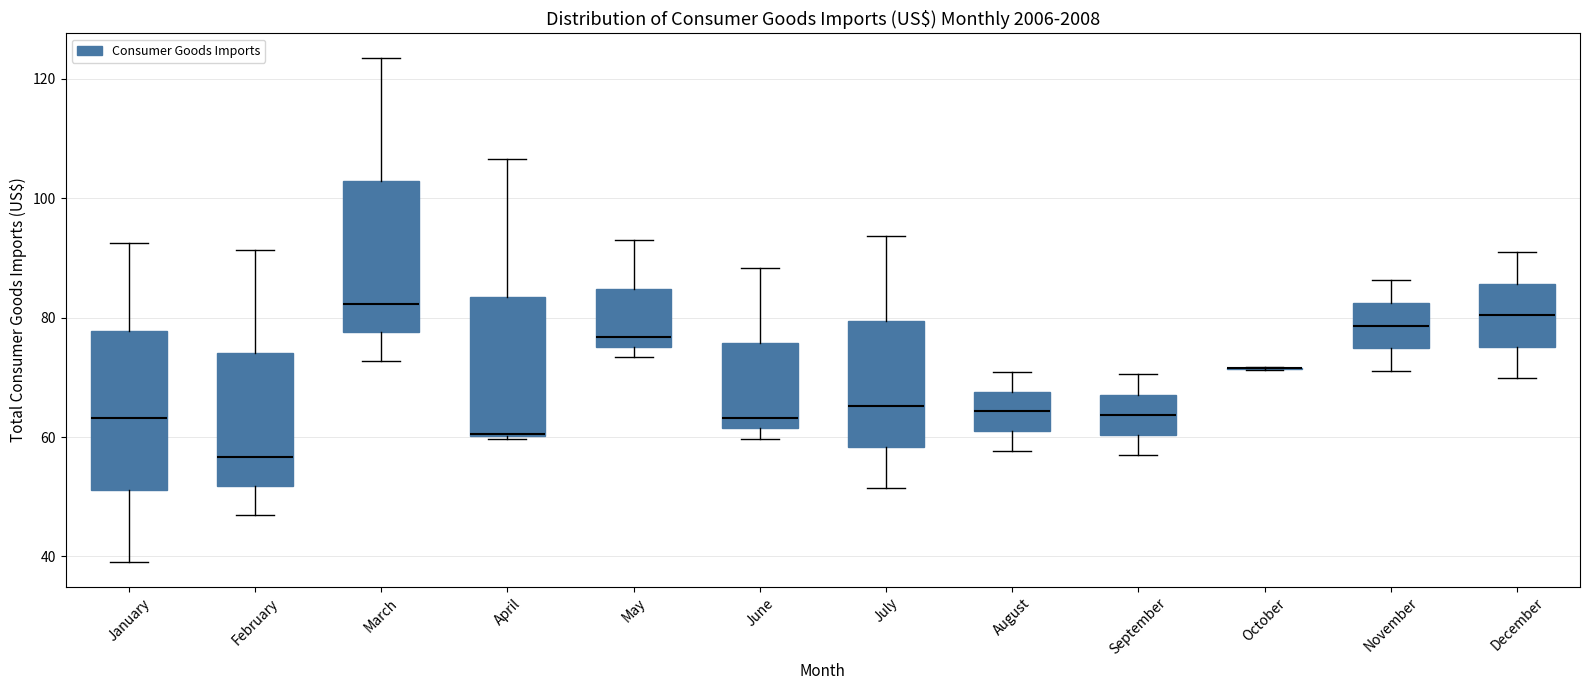

Where does the lower whisker of the box for December end on the y-axis? The values are not printed on the chart, so give them approximately, as read against the axis.

70